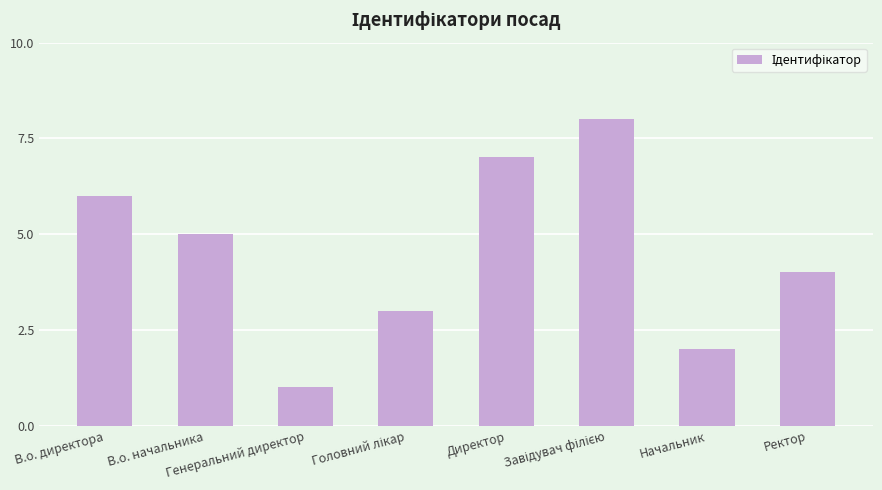

What is the difference between the maximum and second lowest values?

6